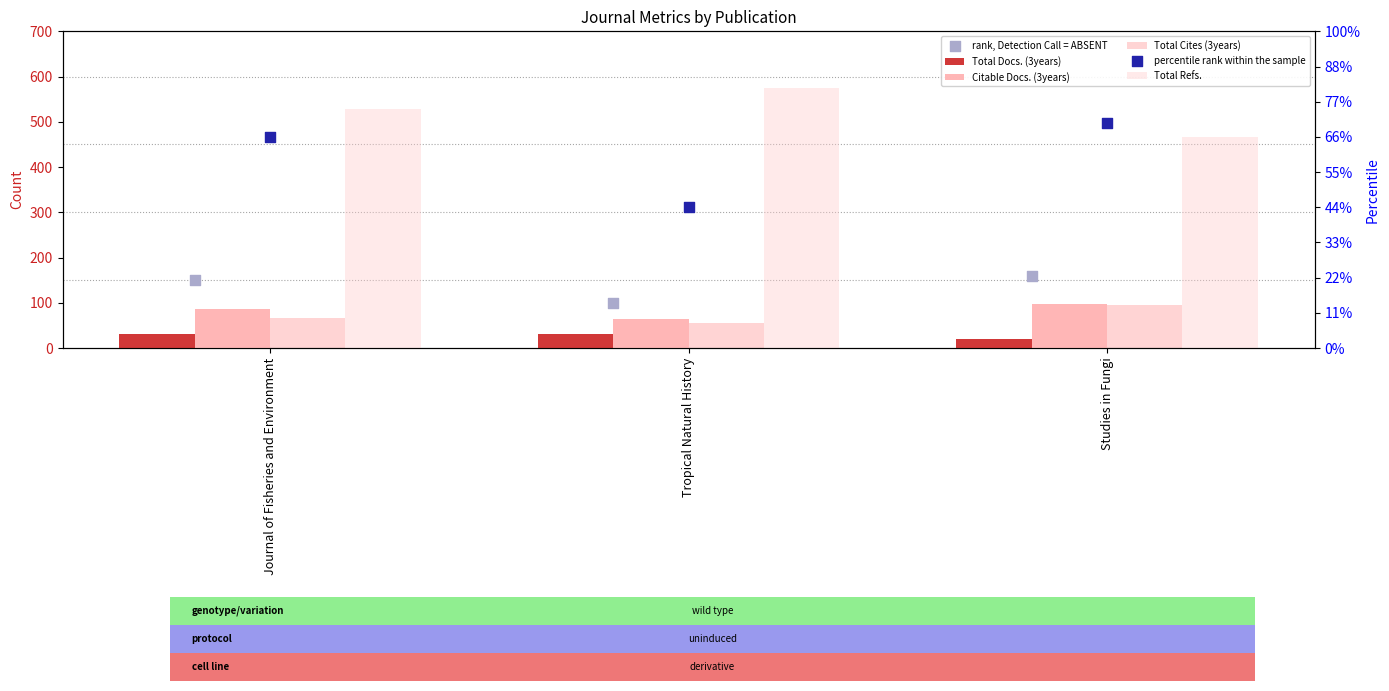

Which series has the largest total across all categories?

Total Refs.